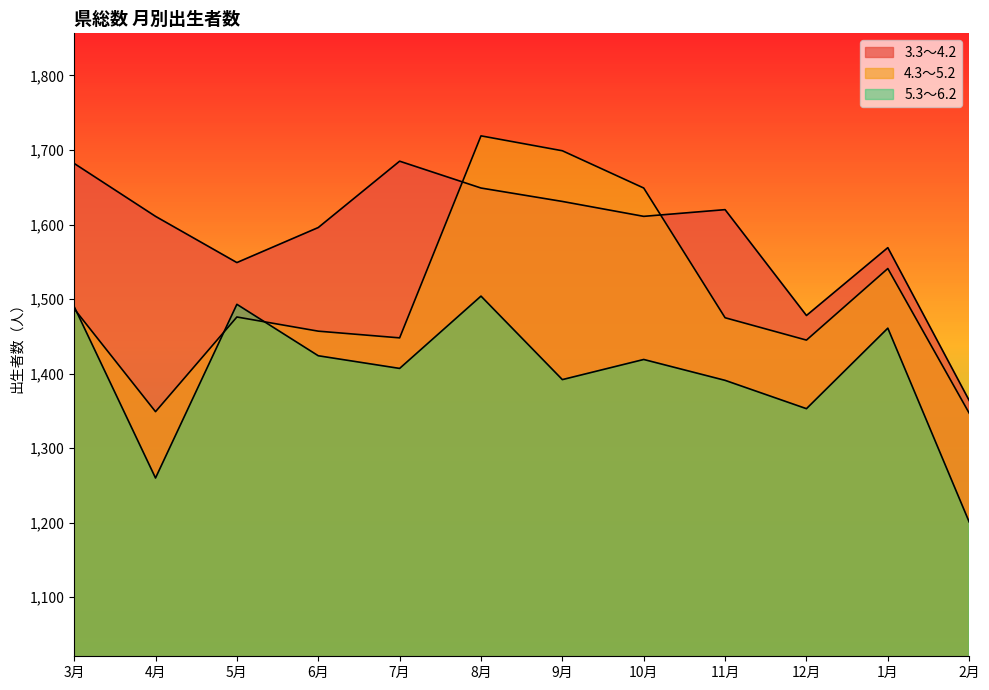

What is the minimum value for 4.3～5.2?

1347